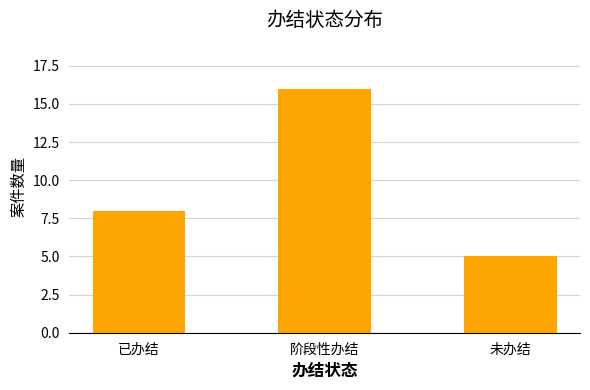

List the labels in order of value, largest first.

阶段性办结, 已办结, 未办结